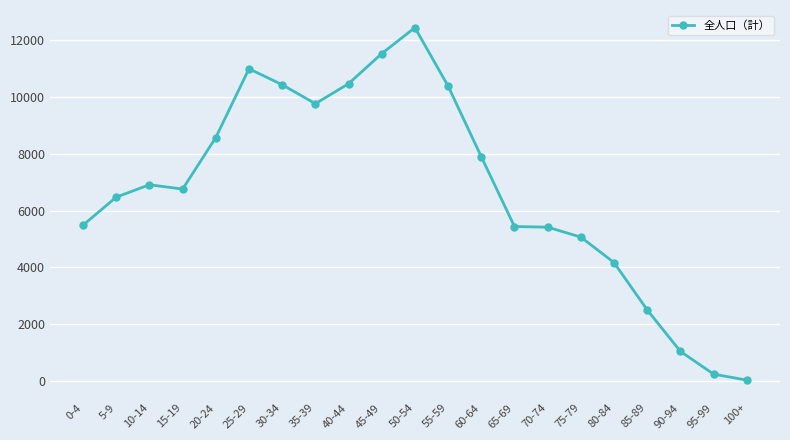

What is the change in value from 20-24 to 30-34?

+1857